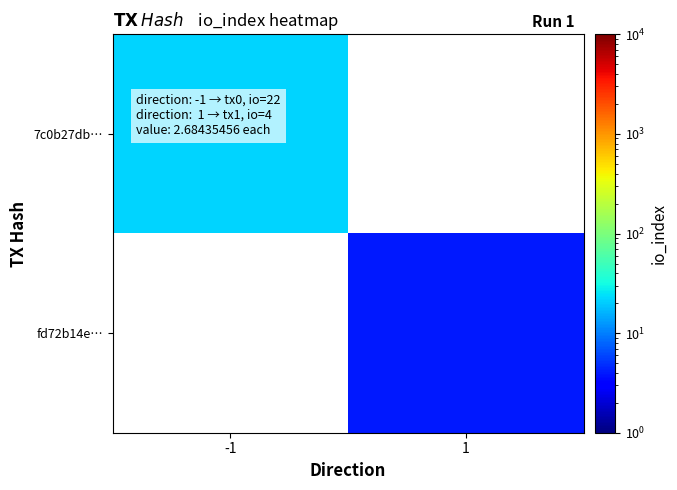

At which label does fd72b14e… reach its peak?

-1